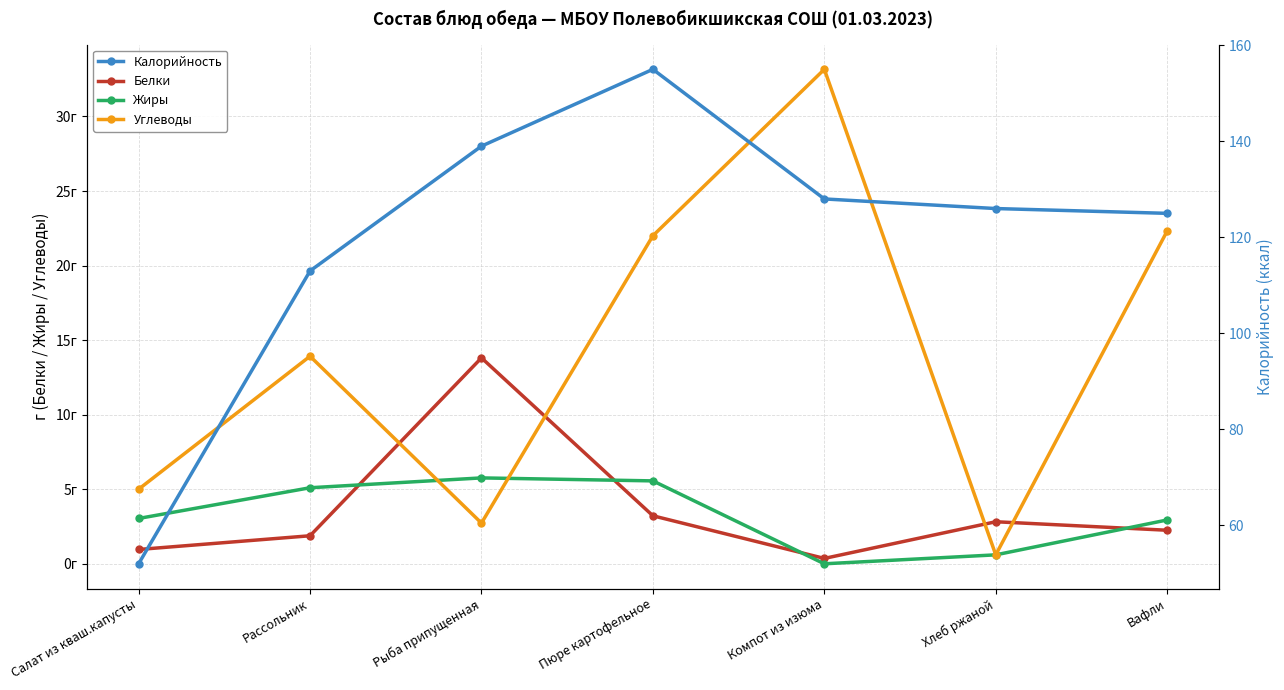

How many times do Белки and Жиры cross each other?

4